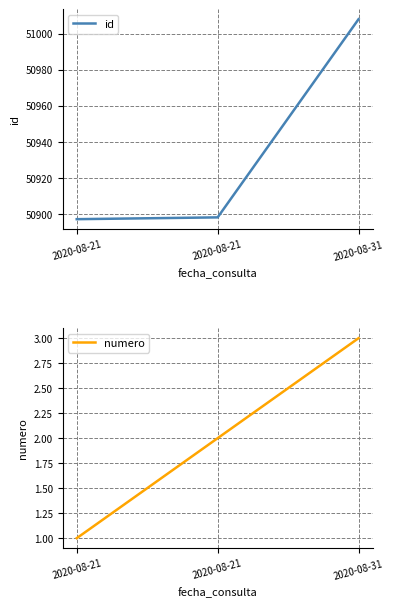

The value of id at 2020-08-21 is 50898. True or false?

True